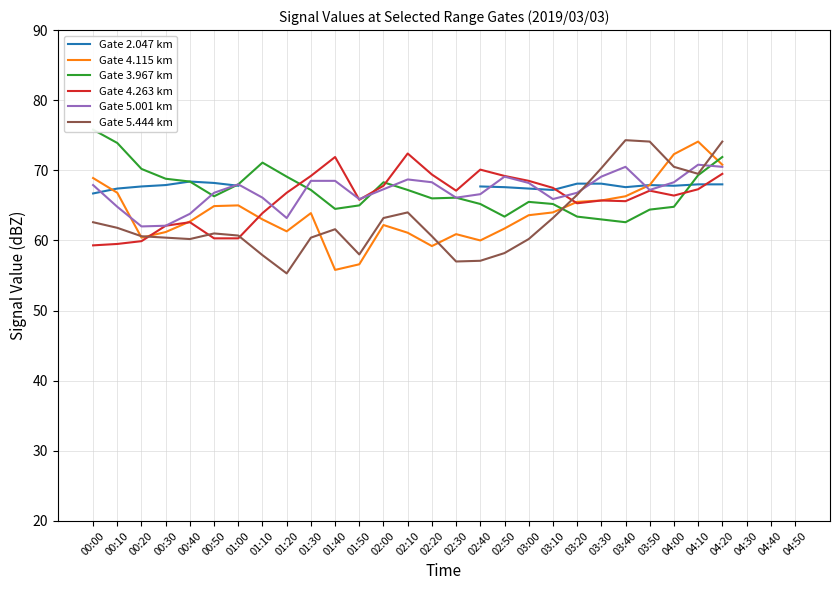

How many lines are shown in the chart?

6